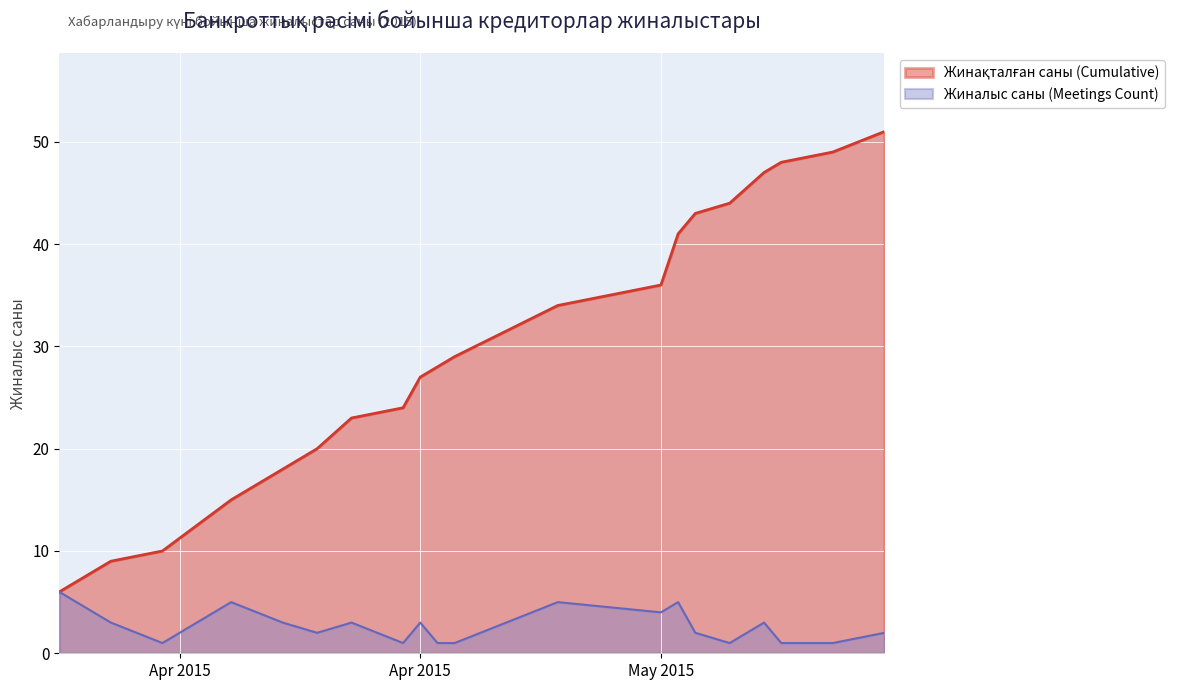

What is the value of the Жинақталған саны (Cumulative) point at the 18th from the left?

48